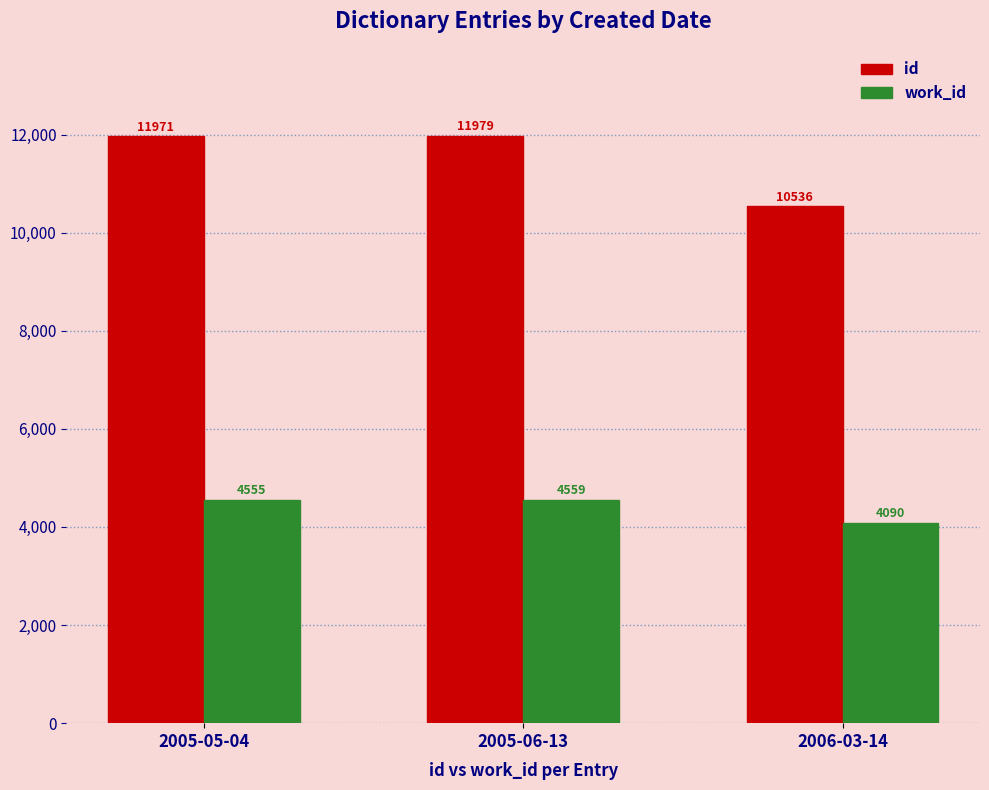

What are all the series names shown in the legend?

id, work_id